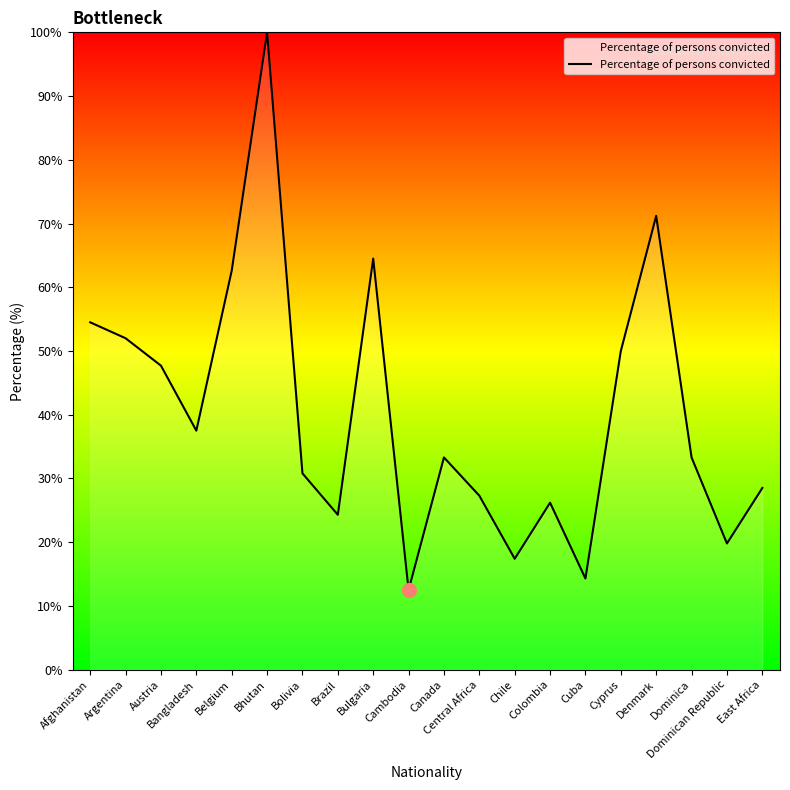

Is it true that the value at Afghanistan is 93.2?

False